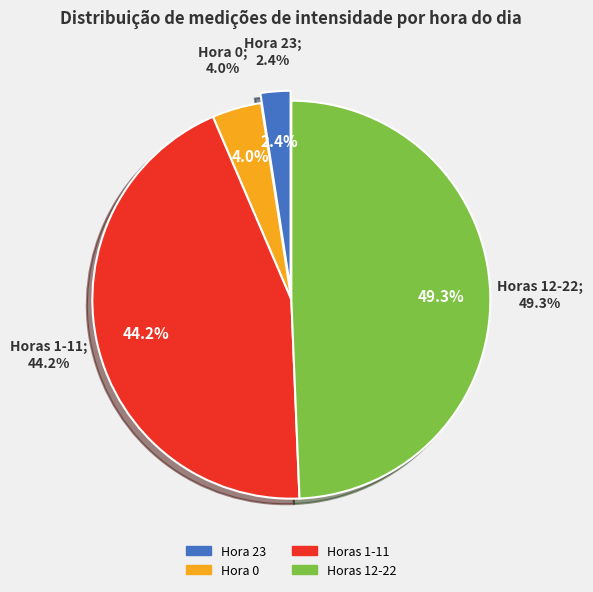

Is the sum of 19 and 2 greater than half?

No